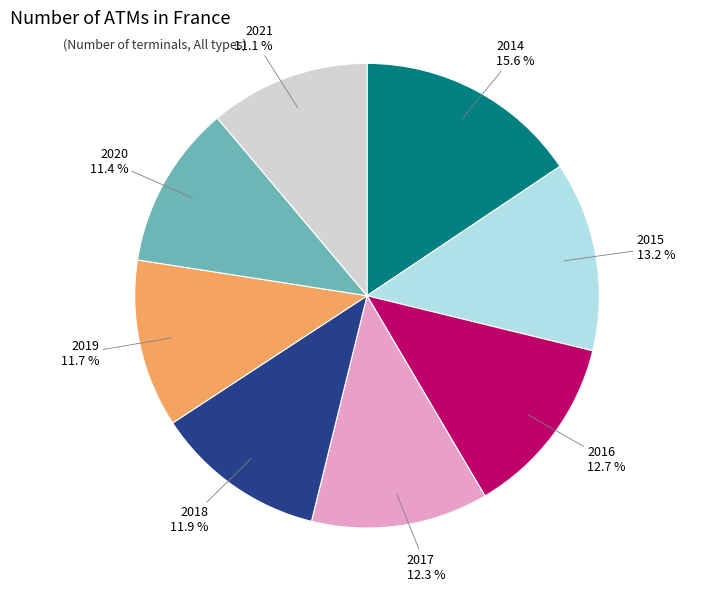

To the nearest percent, what is the difference between the 2020 and 2016 slice percentages?

1%